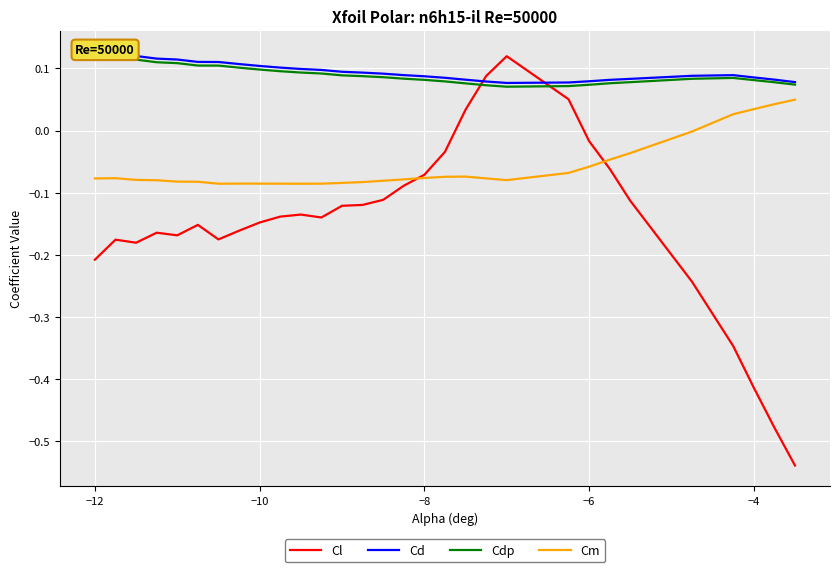

What is the lowest value of the Cl series?

-0.5